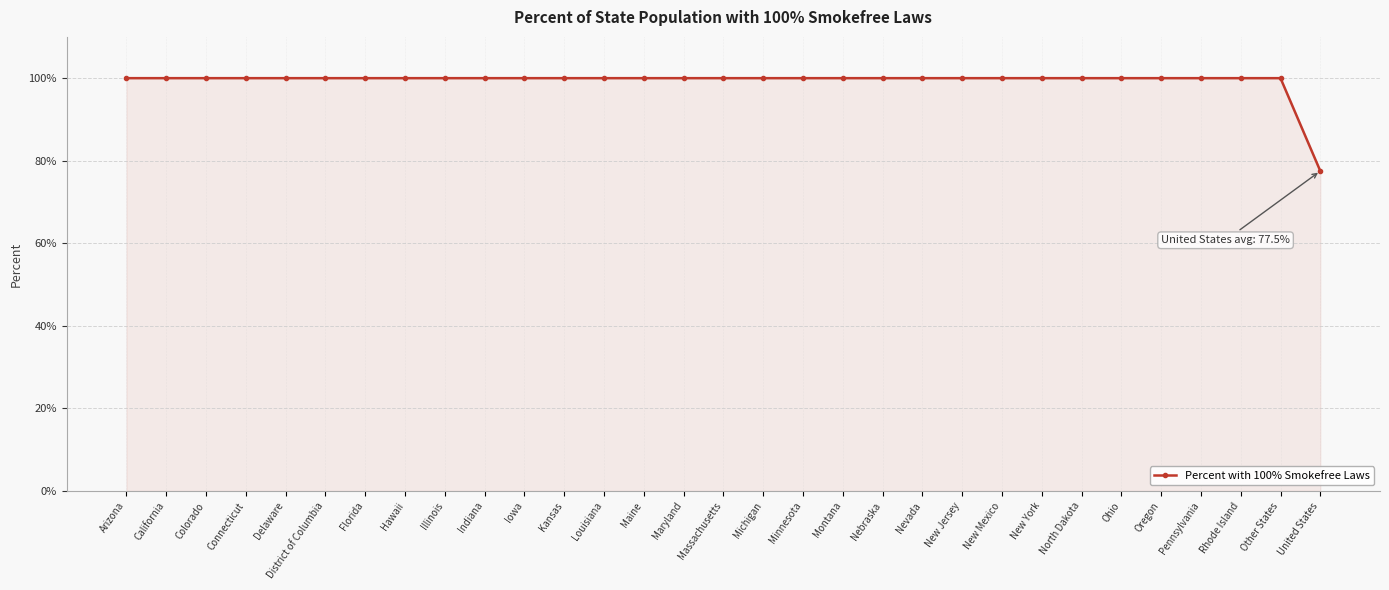

What is the average value?

99.3